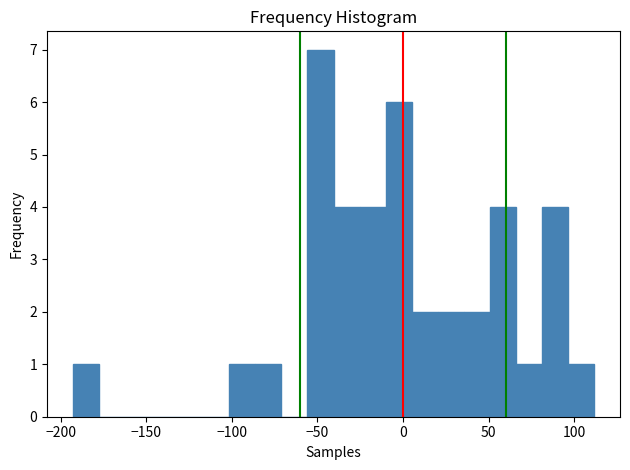

Around what value on the x-axis is the tallest bar? Give the approximate position of its centre, as read against the axis.

-50